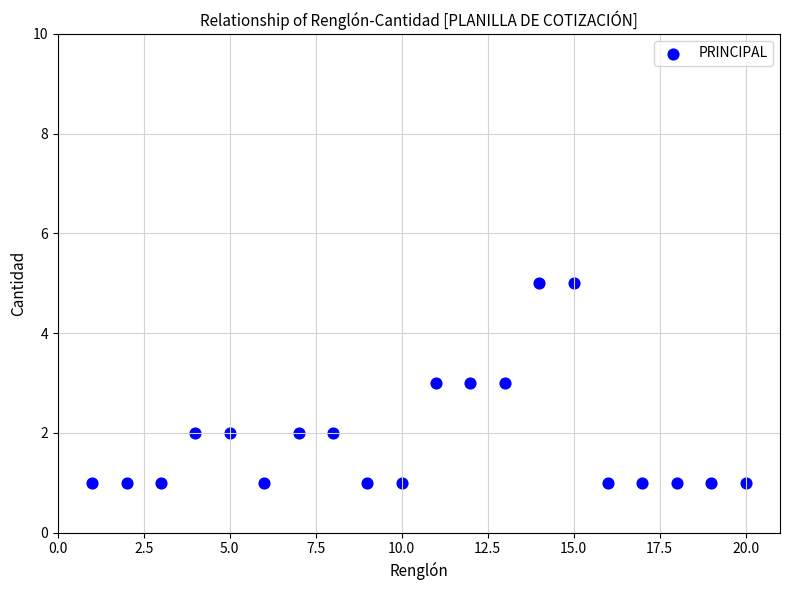

What is the range of X values (max minus min)?

19